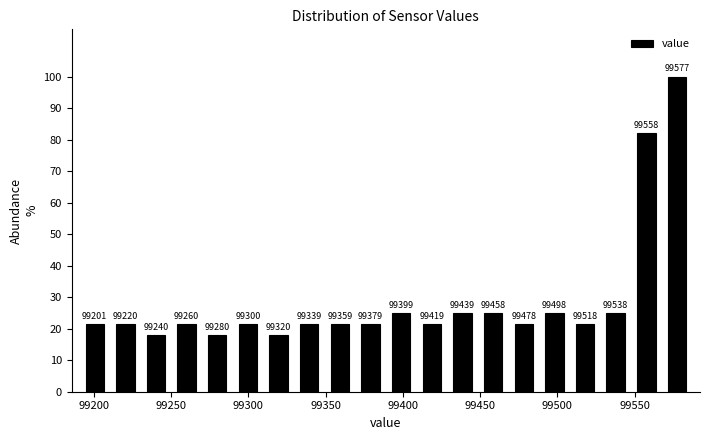

Read against the x-axis, roughly where is the centre of the tallest bar?

99575